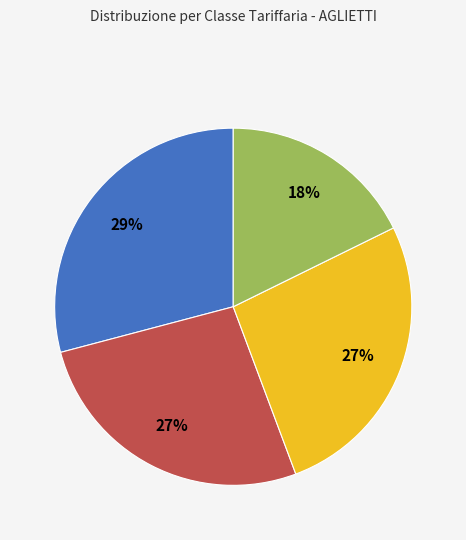

To the nearest percent, what is the difference between the largest and smallest slice percentages?

11%